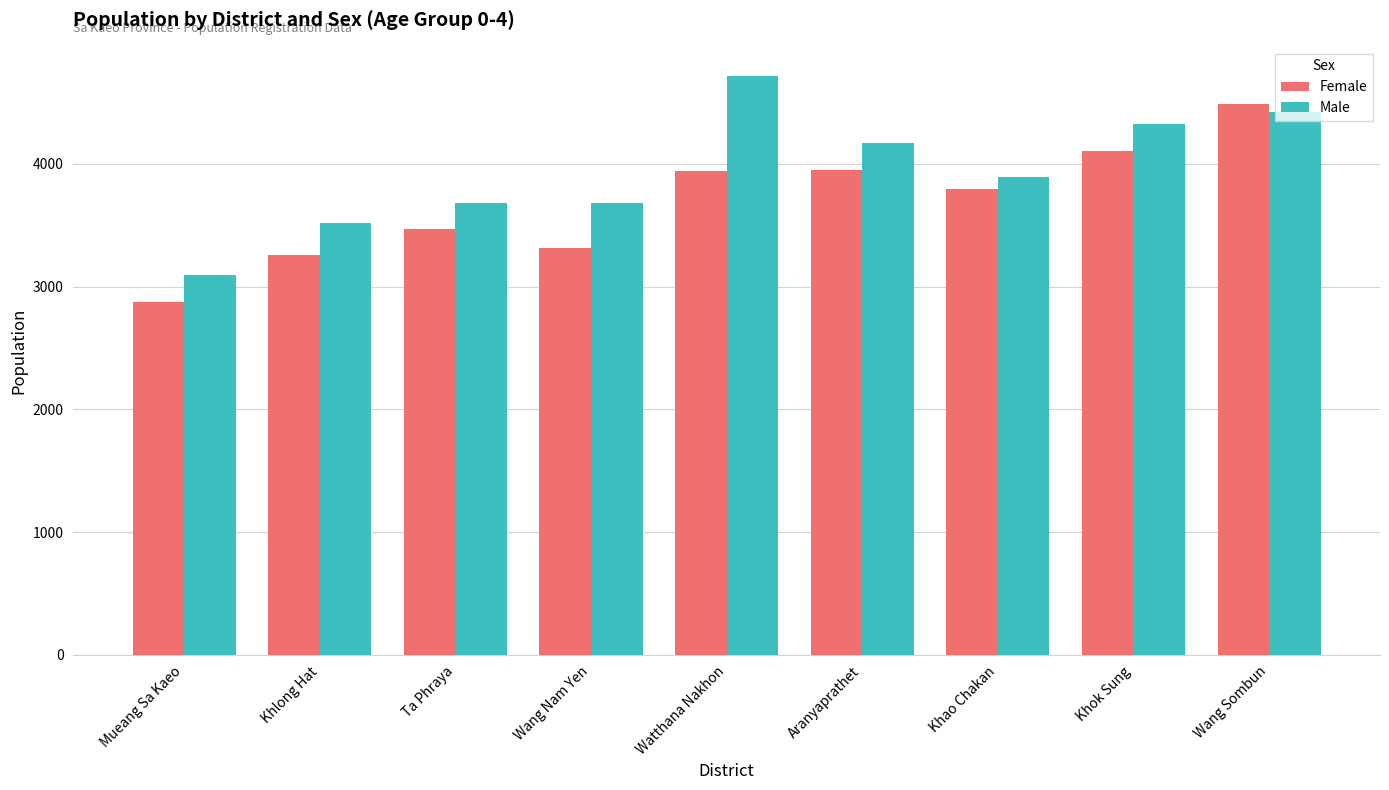

Where is Male nearest to the value 3907?

Khao Chakan